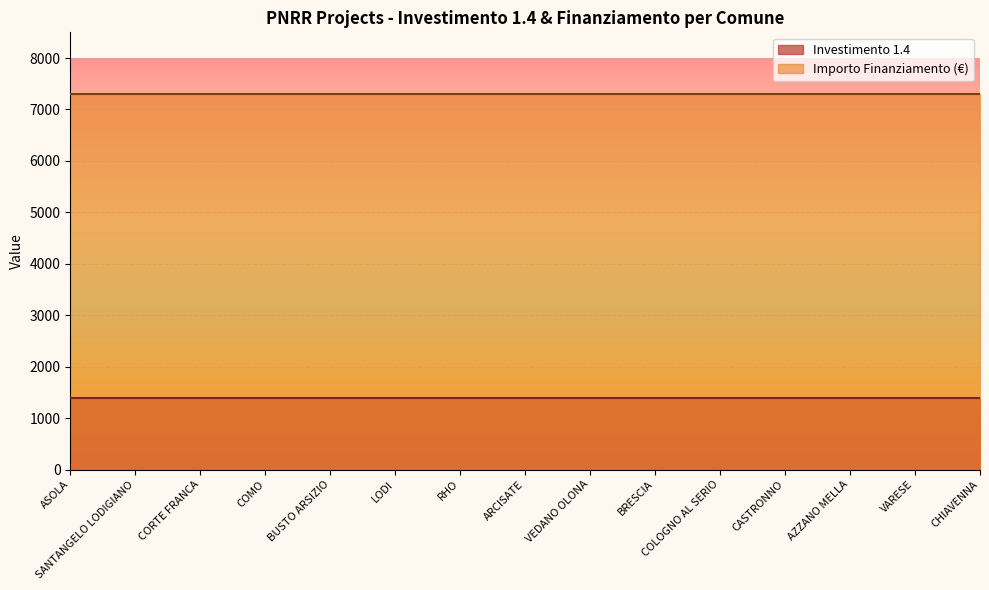

How many lines are shown in the chart?

2